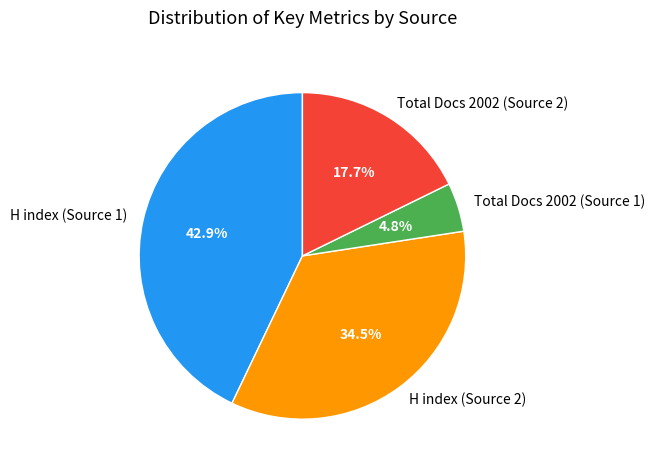

Which category has the biggest portion of the pie?

H index (Source 1)